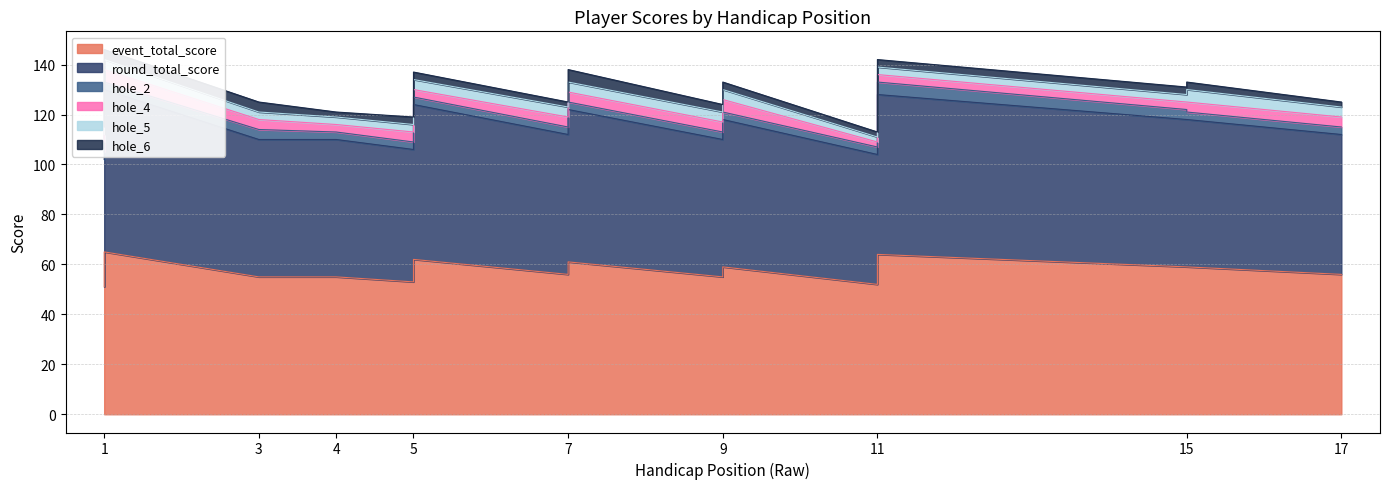

At 7, list the series in order from smallest to largest.

hole_6, hole_2, hole_4, hole_5, event_total_score, round_total_score